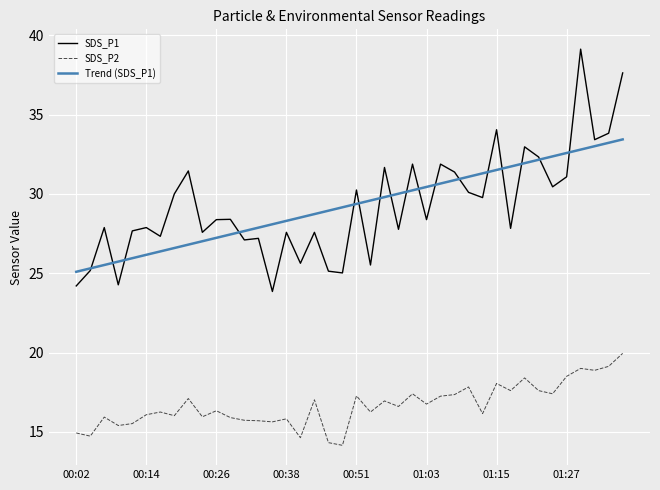

True or false: Trend (SDS_P1) and SDS_P2 intersect in this chart.

False